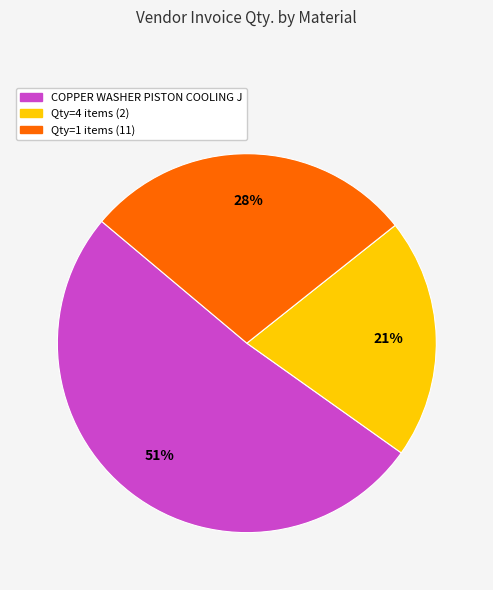

Does any single category account for the majority?

Yes